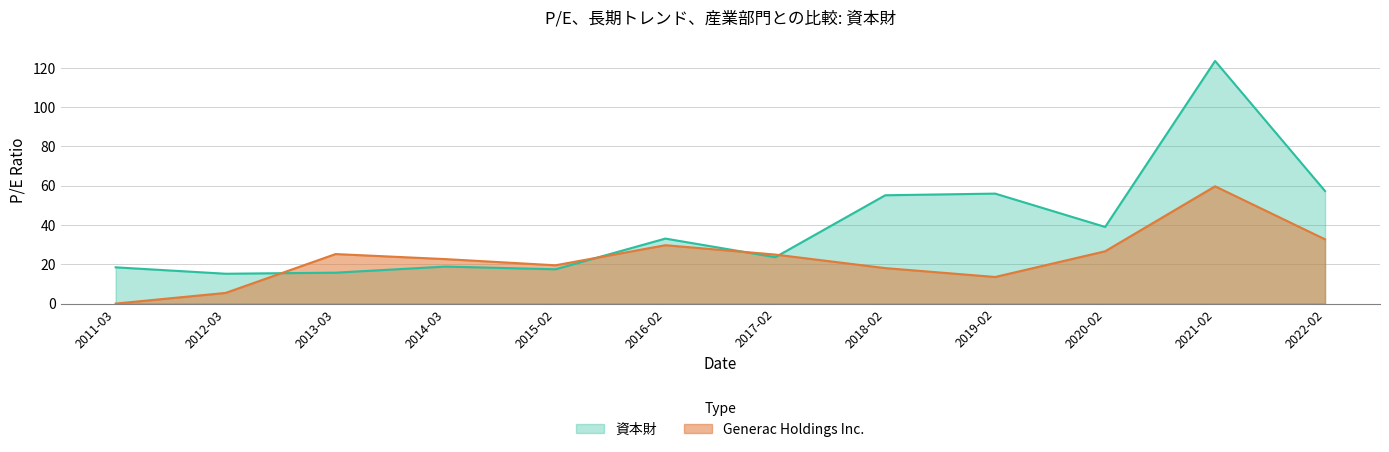

Which series changed the most between 2012-03 and 2021-02?

資本財